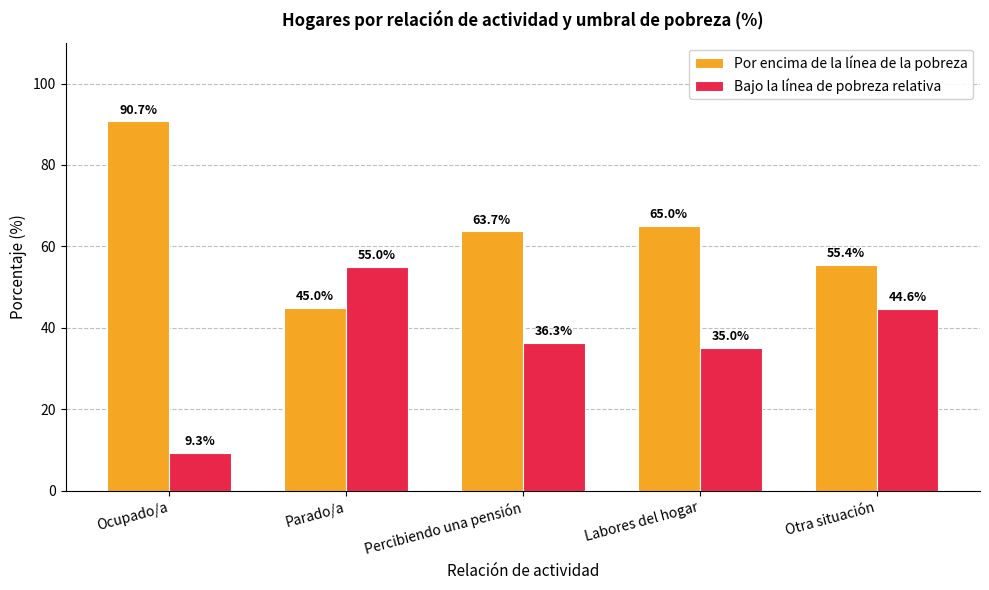

What is the highest value of the Bajo la línea de pobreza relativa series?

55.0